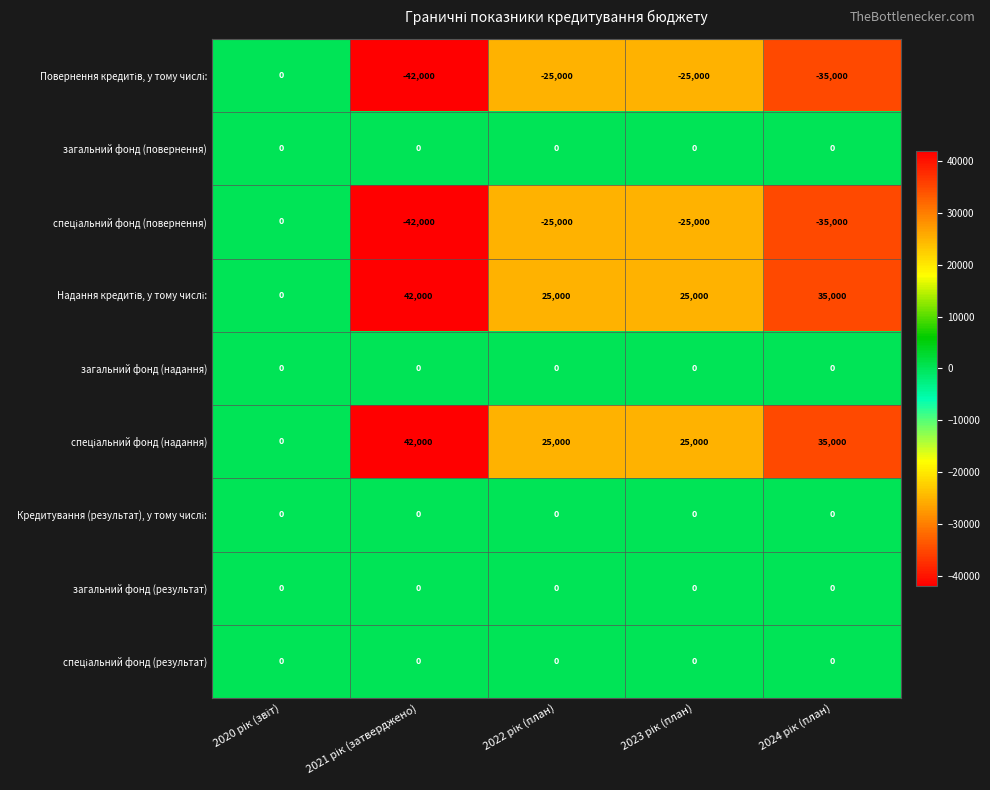

What is the greatest value displayed?

42000